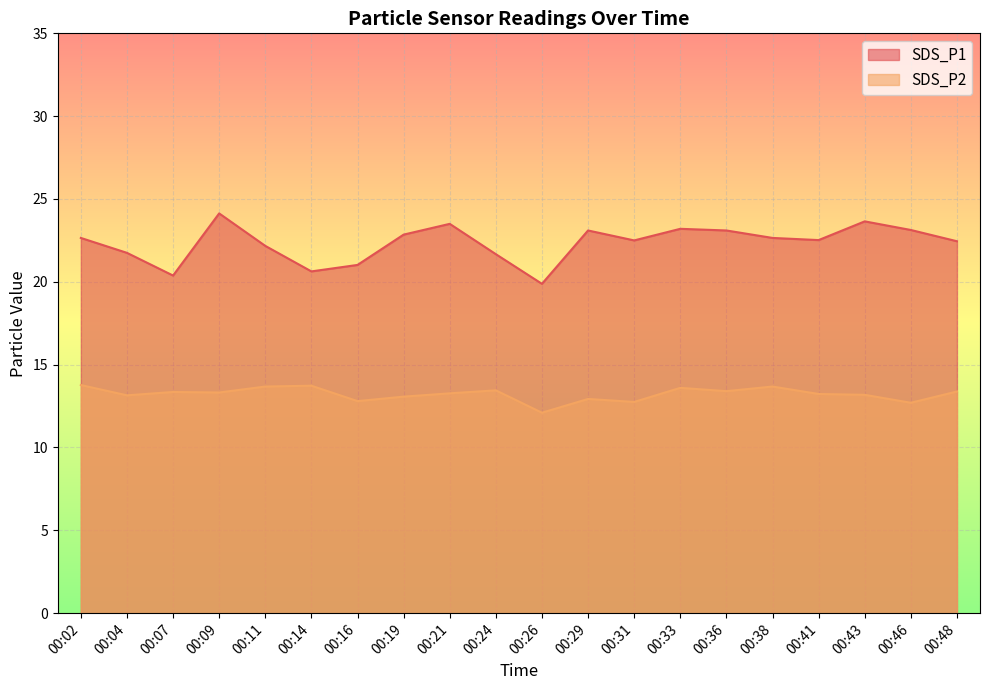

Reading left to right, transcribe all the data shown in this chart.

SDS_P1: 22.6	21.8	20.4	24.1	22.2	20.6	21.0	22.9	23.5	21.7	19.9	23.1	22.5	23.2	23.1	22.6	22.5	23.6	23.1	22.4
SDS_P2: 13.8	13.2	13.3	13.3	13.7	13.7	12.8	13.1	13.3	13.4	12.1	12.9	12.8	13.6	13.4	13.7	13.2	13.2	12.7	13.4